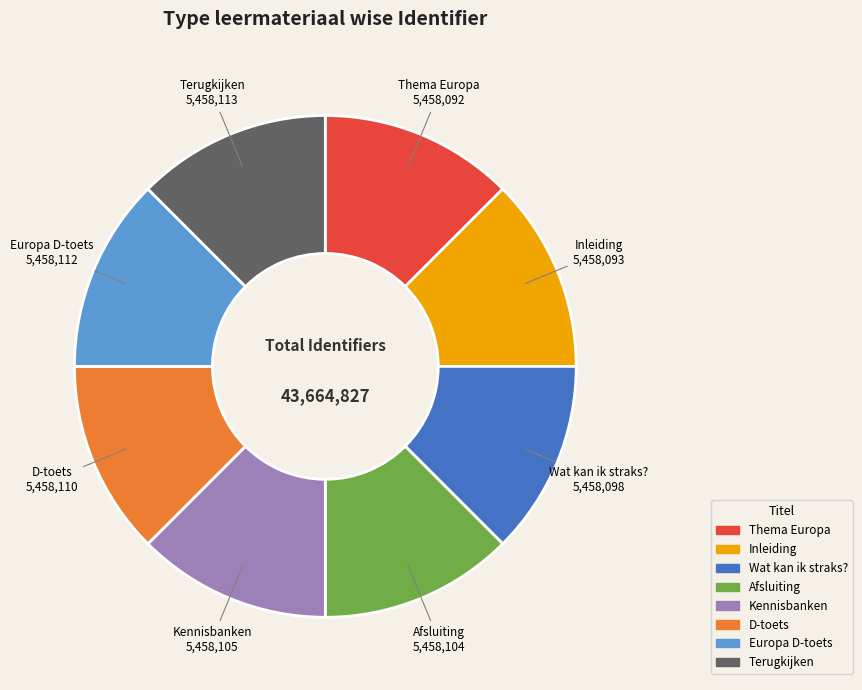

The Wat kan ik straks? slice represents 12% of the pie. True or false?

True